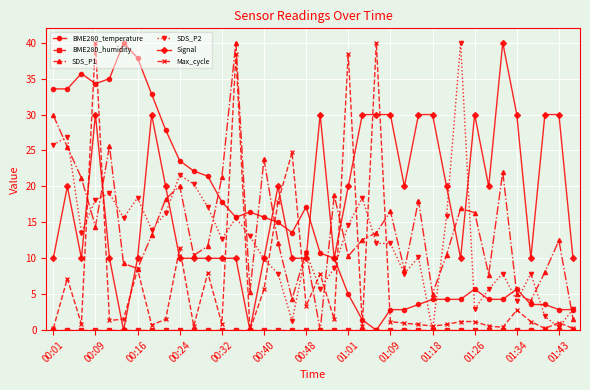

Which series has the largest total across all categories?

Signal